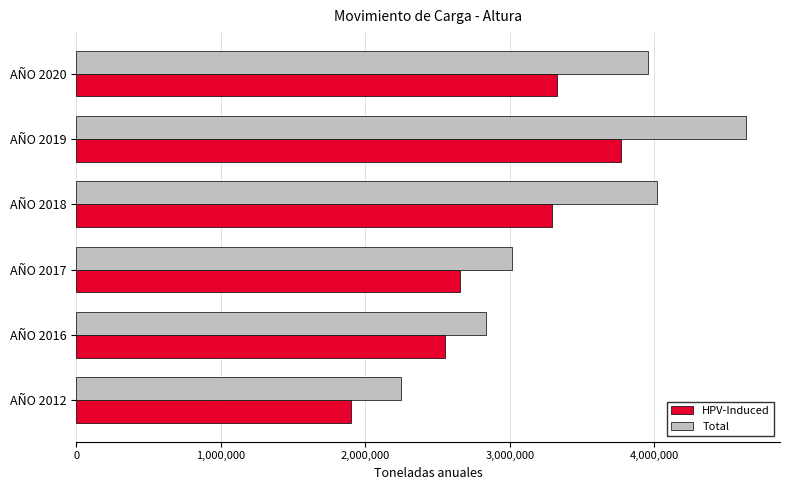

What is the average value of the Total series?

3451020